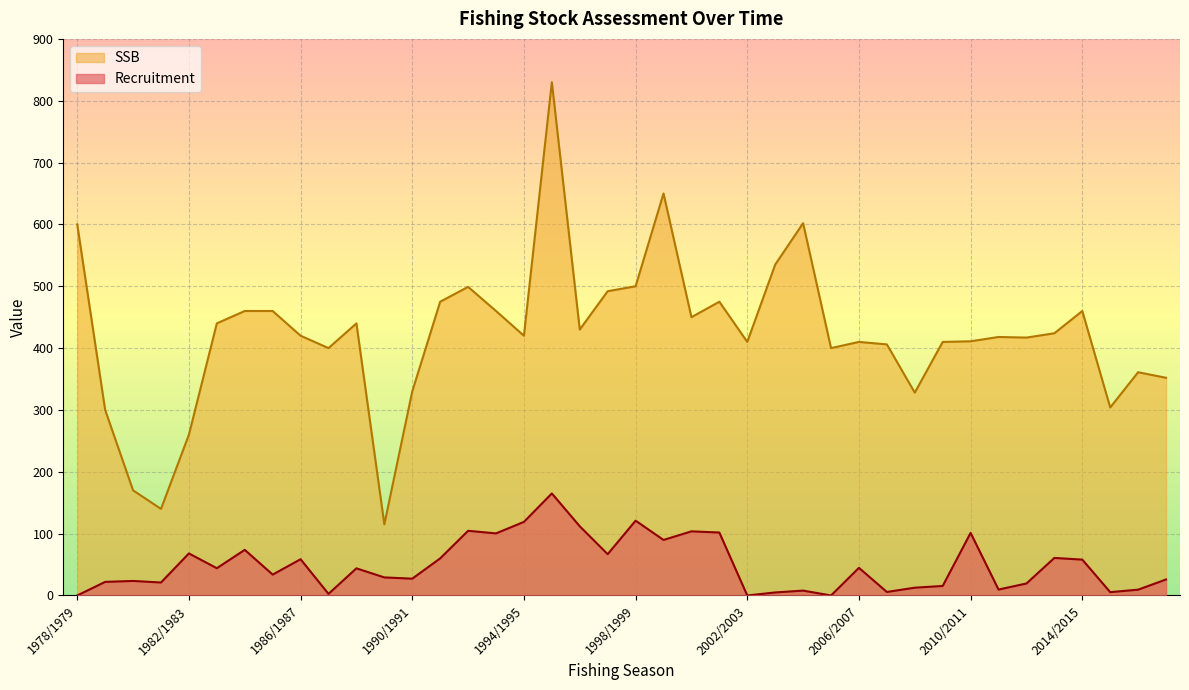

What is the label of the 18th point from the left?

1995/1996